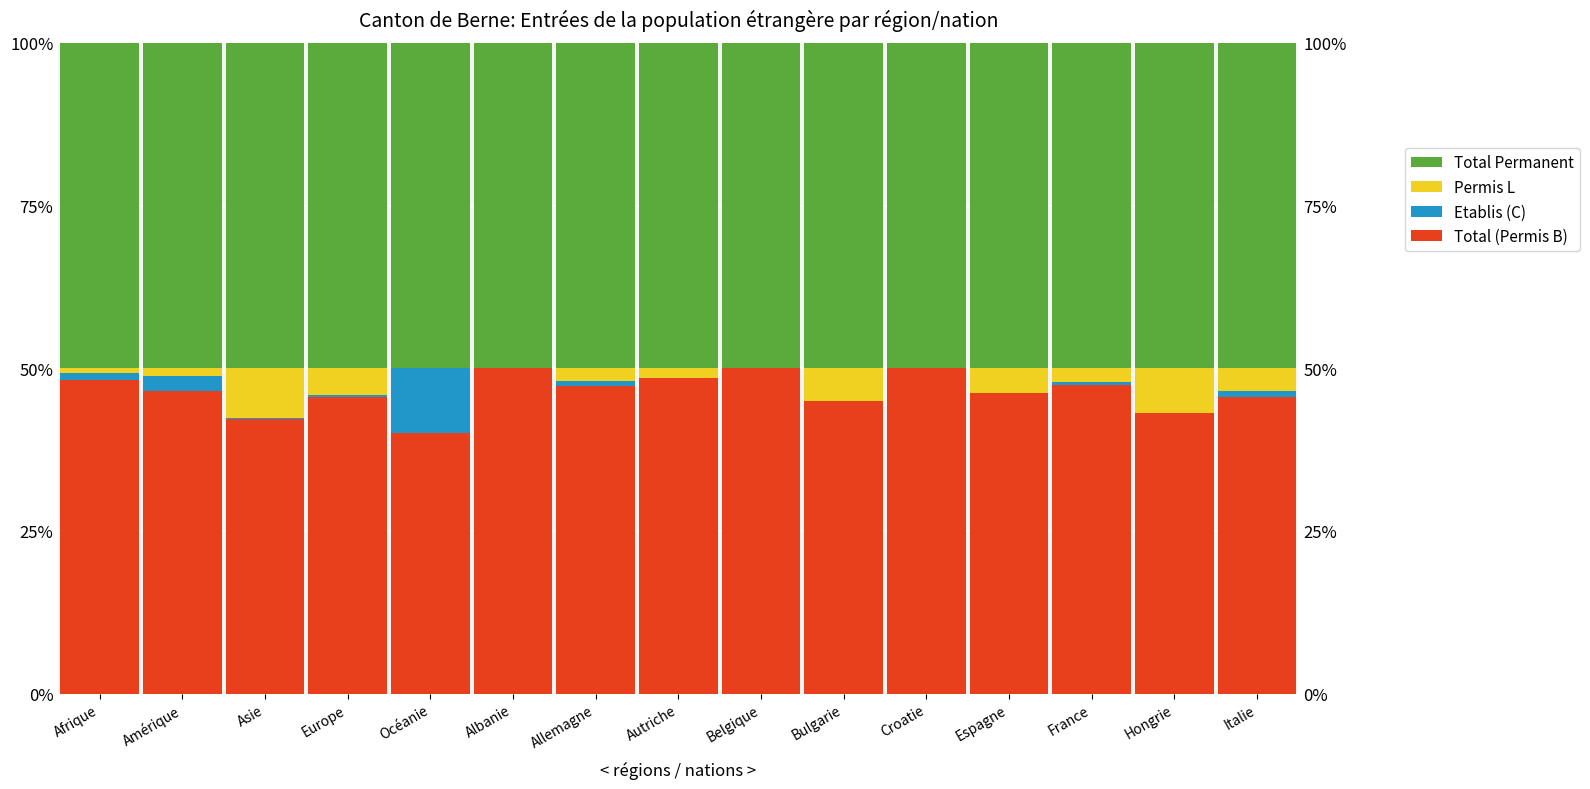

True or false: Total Permanent has a value of 12.7 at Albanie.

False